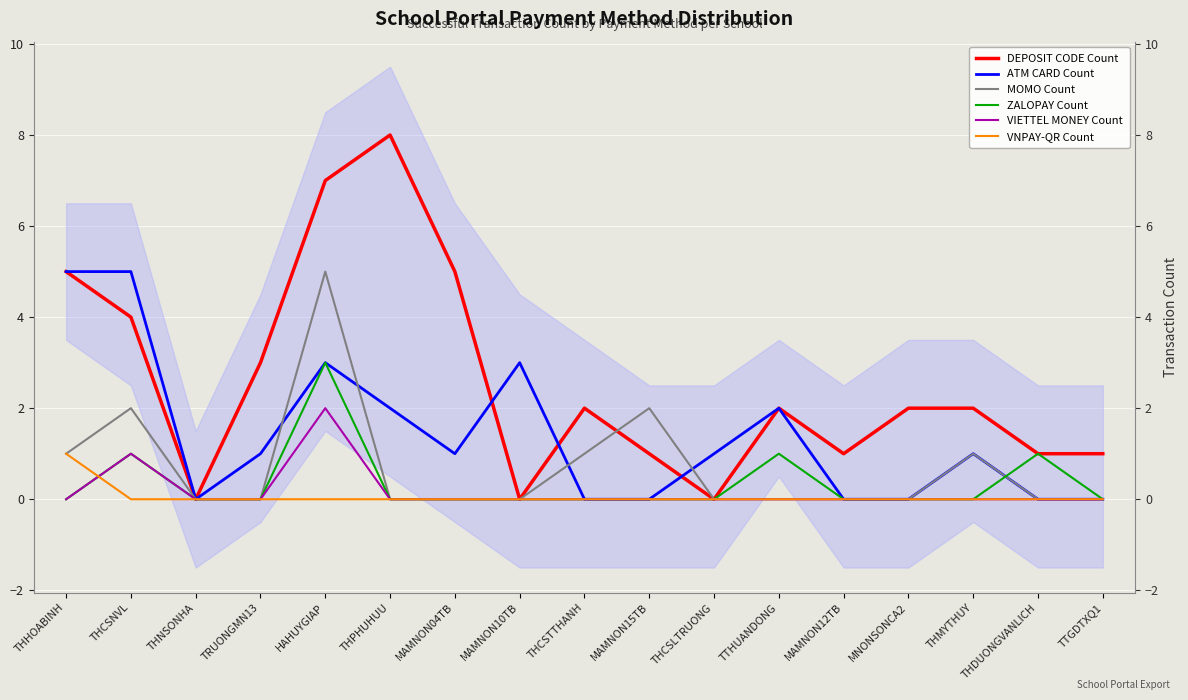

How many times do ATM CARD Count and MOMO Count cross each other?

4